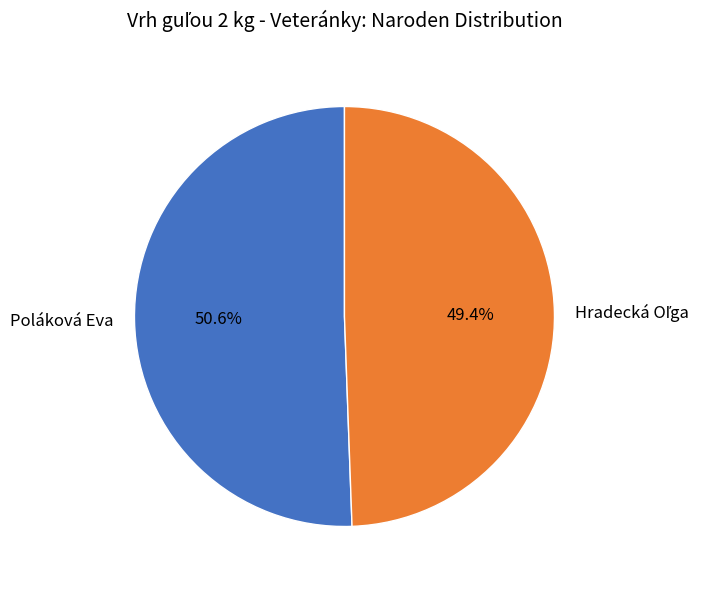

Which slice represents more than half of the pie?

Poláková Eva